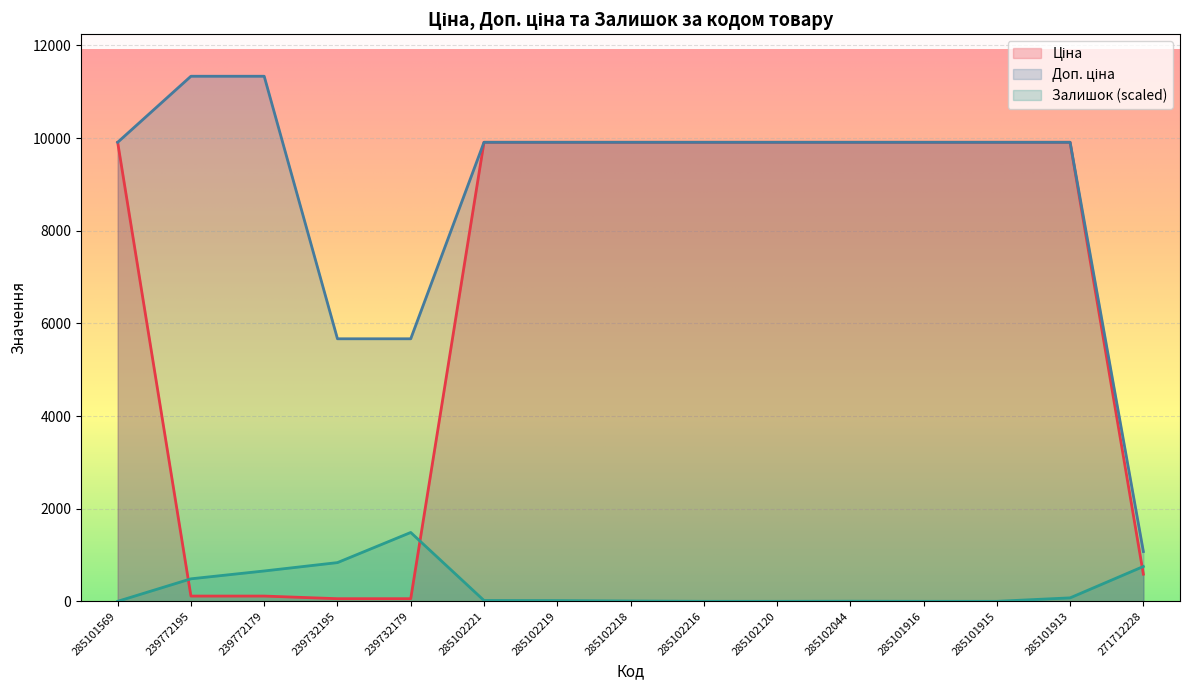

What is the sum of all Залишок values?

4332.3